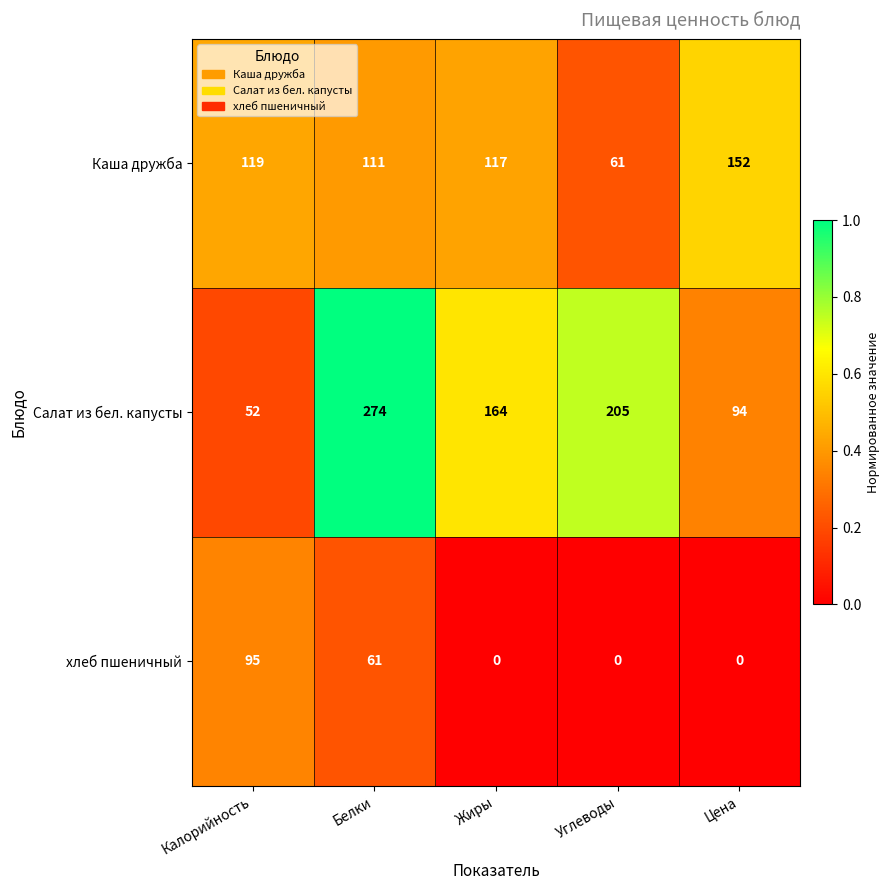

What is the total value across all series at Цена?

246